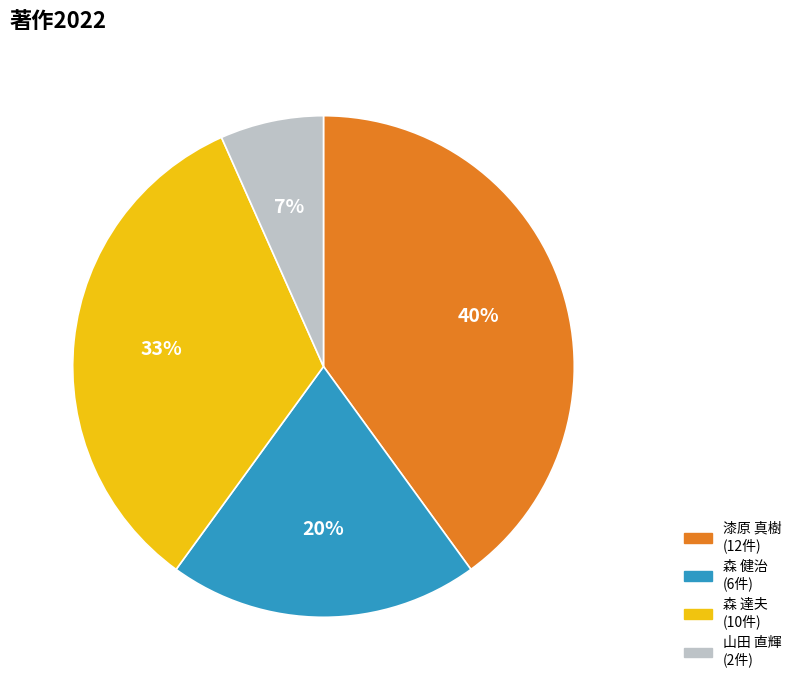

To the nearest percent, what is the average slice percentage?

25%